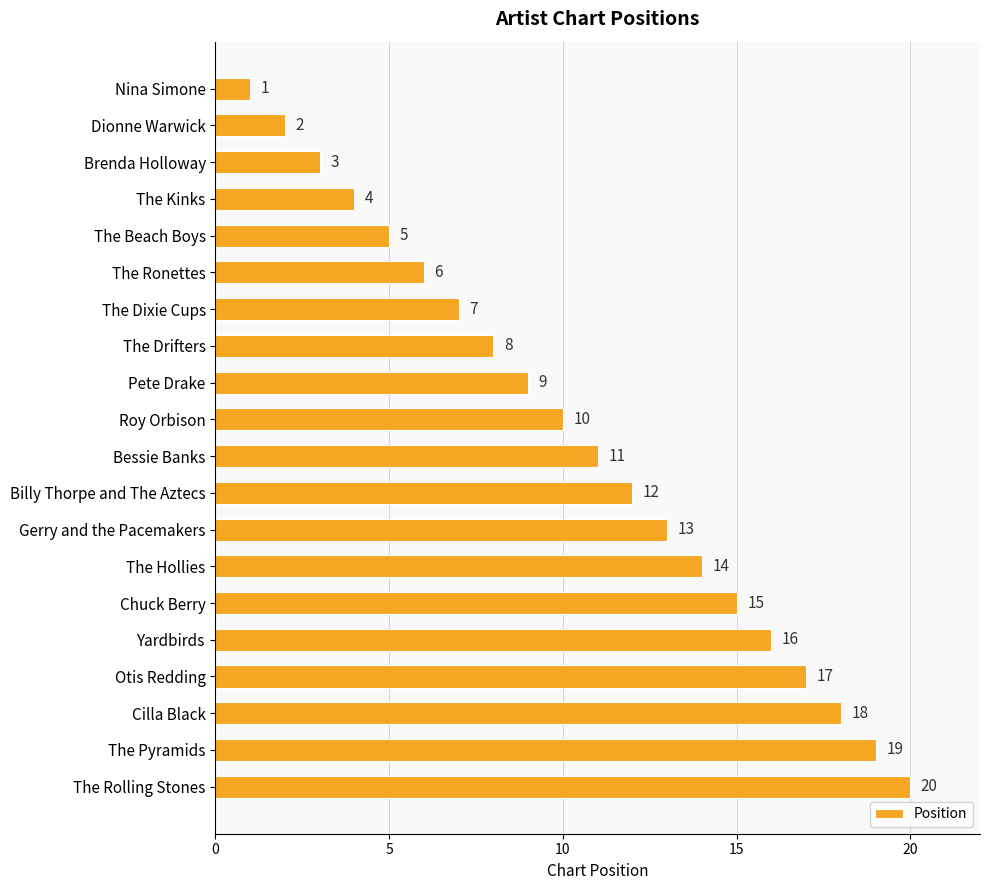

What is the change in value from Brenda Holloway to Chuck Berry?

+12